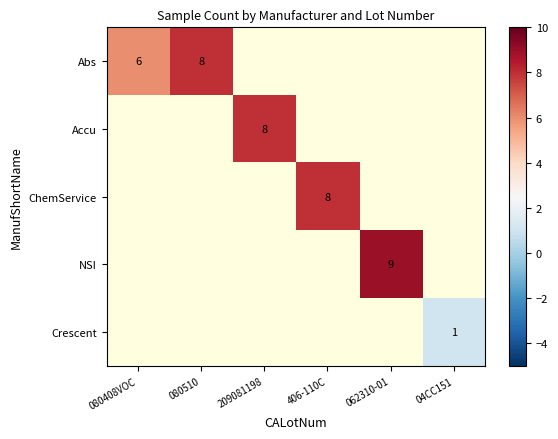

At which category does the chart reach its peak across all series?

062310-01